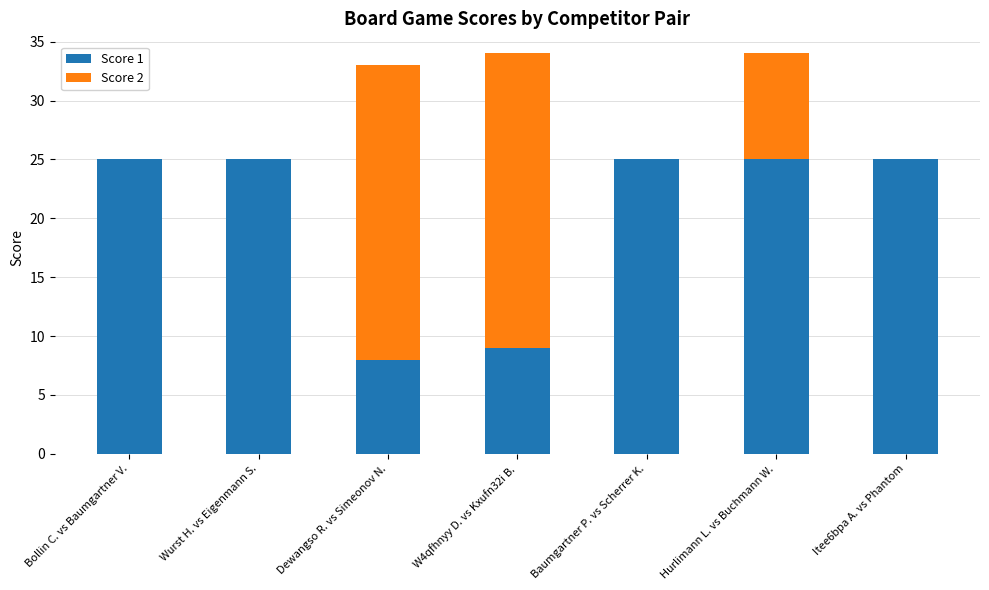

What is the highest value of the Score 1 series?

25